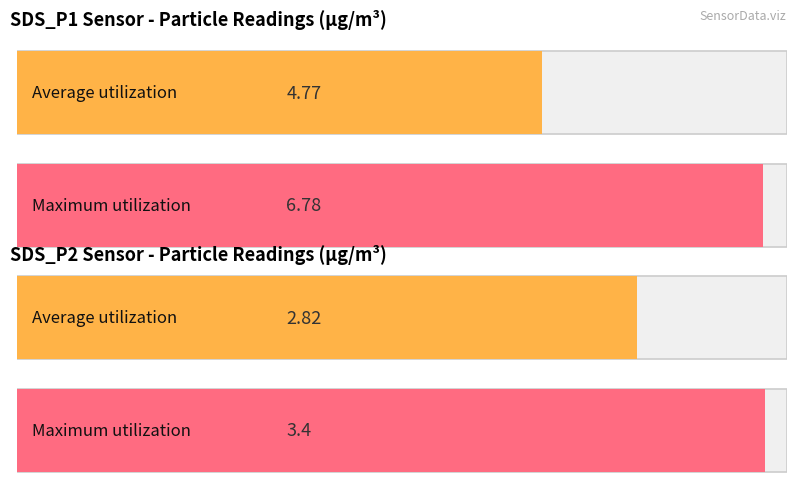

Rank the series by their maximum value, from lowest to highest.

Average utilization, Maximum utilization